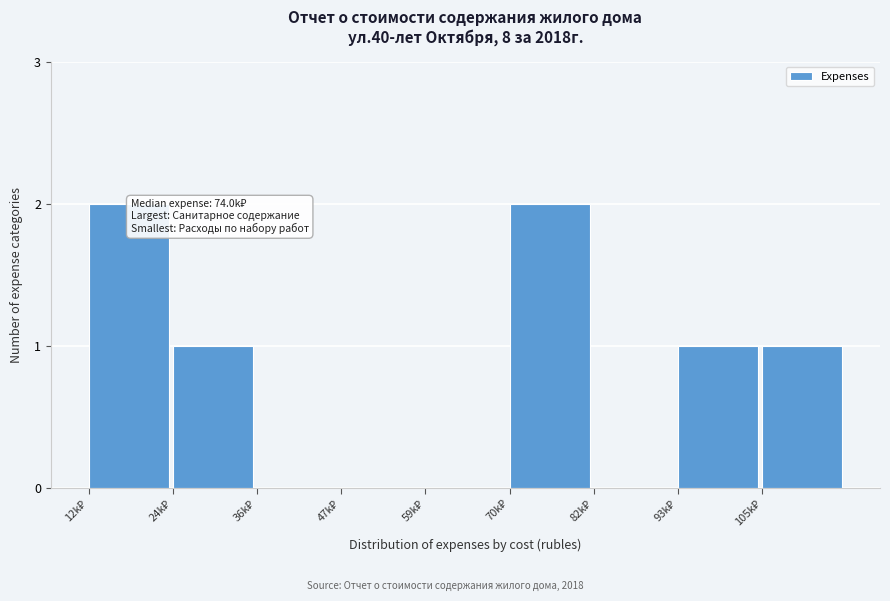

What is the sum of all values?

7